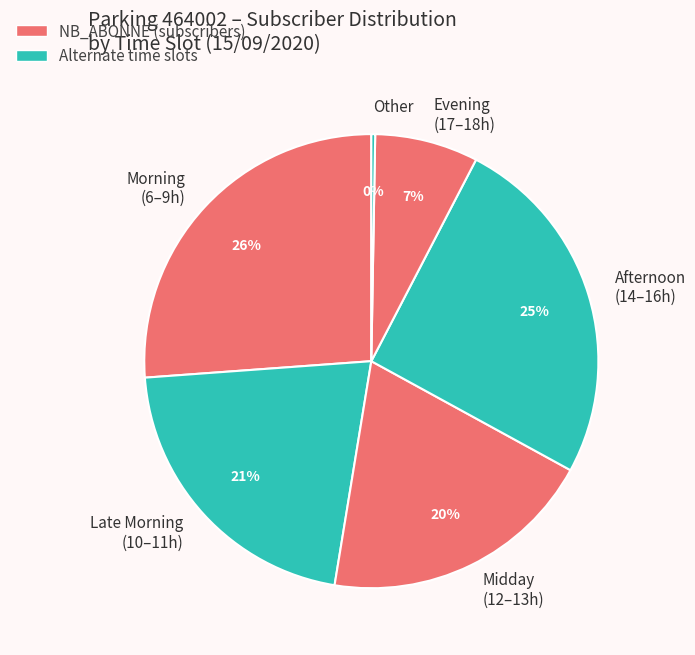

Does Midday (12–13h) account for over 50% of the chart?

No